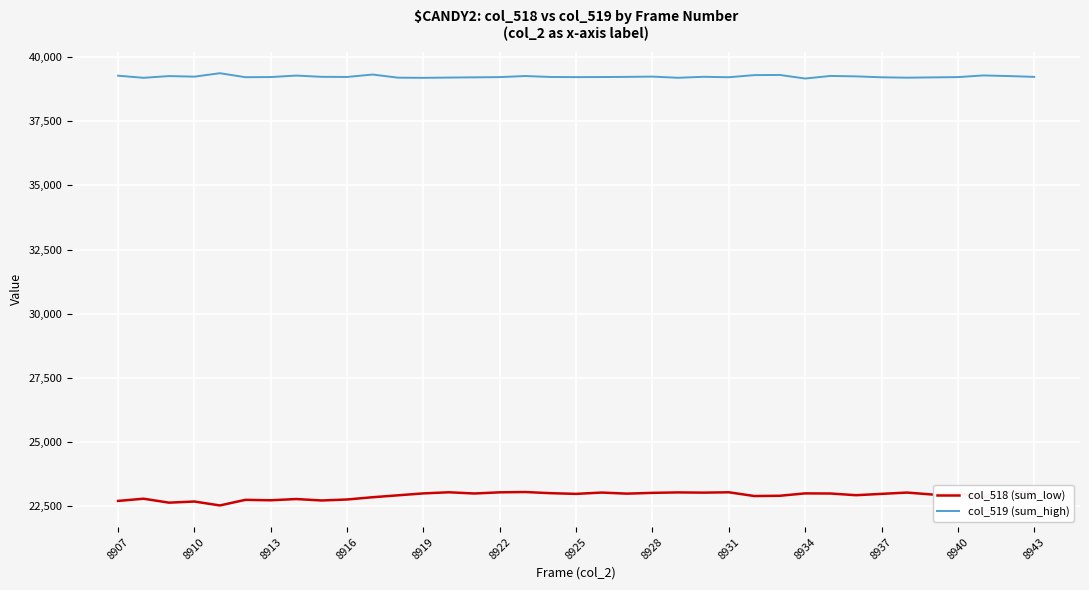

What is the maximum value for col_518 (sum_low)?

23056